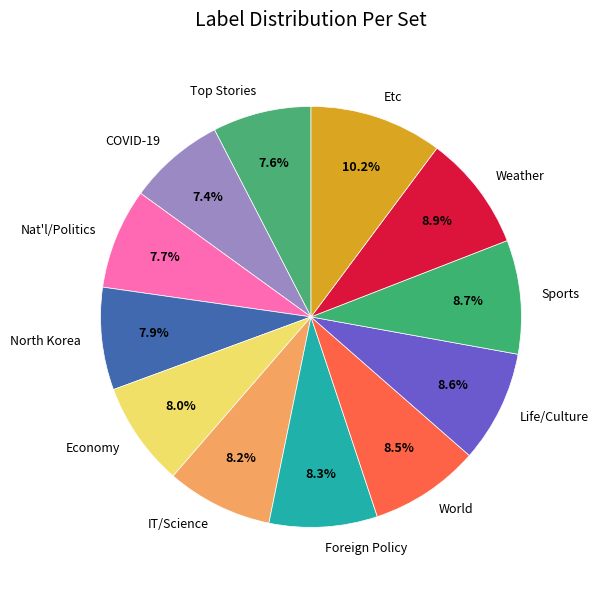

Which has a higher value, COVID-19 or Economy?

Economy